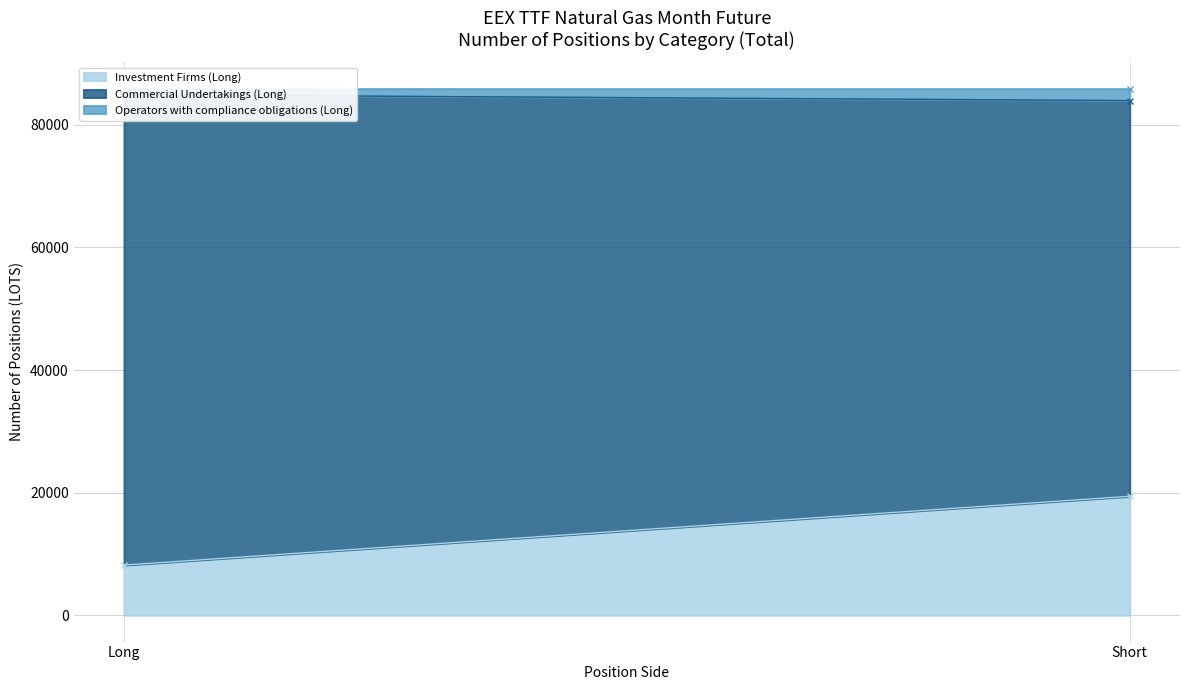

What is the label of the 1st point from the left?

Long